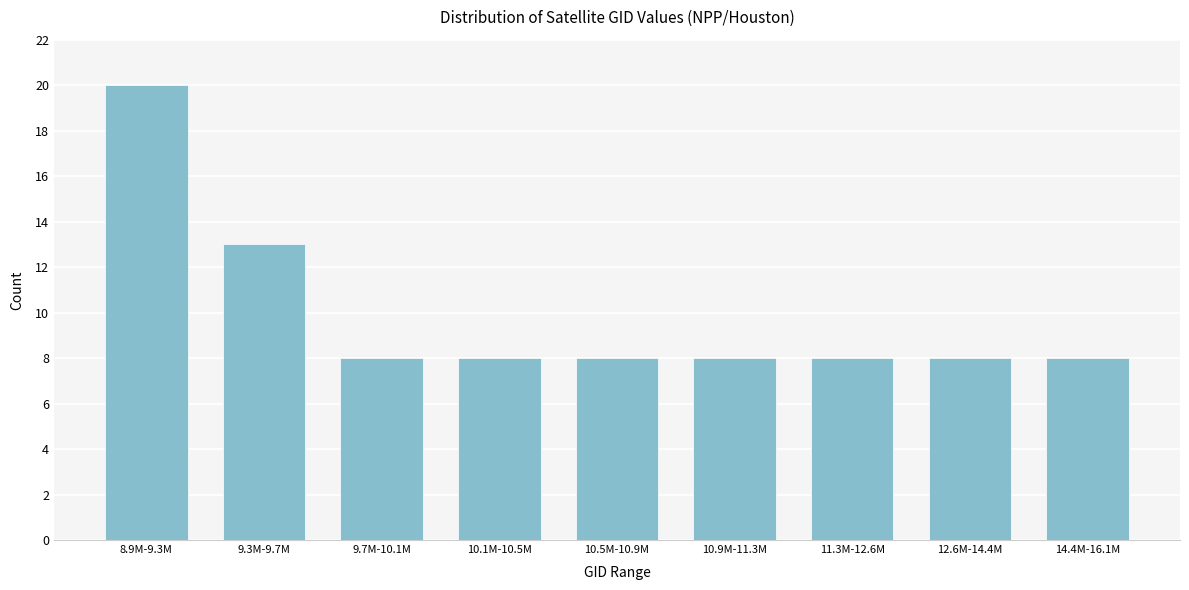

Reading right to left, transcribe all the data shown in this chart.

14.4M-16.1M=8	12.6M-14.4M=8	11.3M-12.6M=8	10.9M-11.3M=8	10.5M-10.9M=8	10.1M-10.5M=8	9.7M-10.1M=8	9.3M-9.7M=13	8.9M-9.3M=20